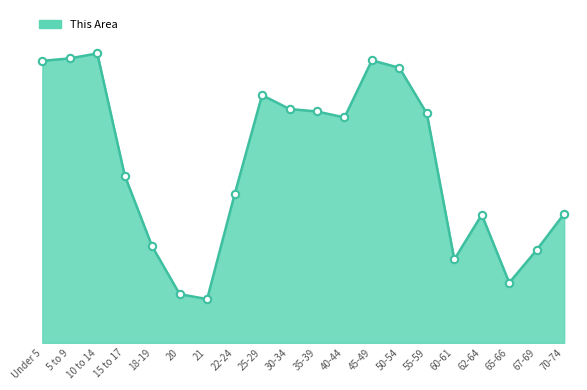

Between 65-66 and 10 to 14, which is larger?

10 to 14